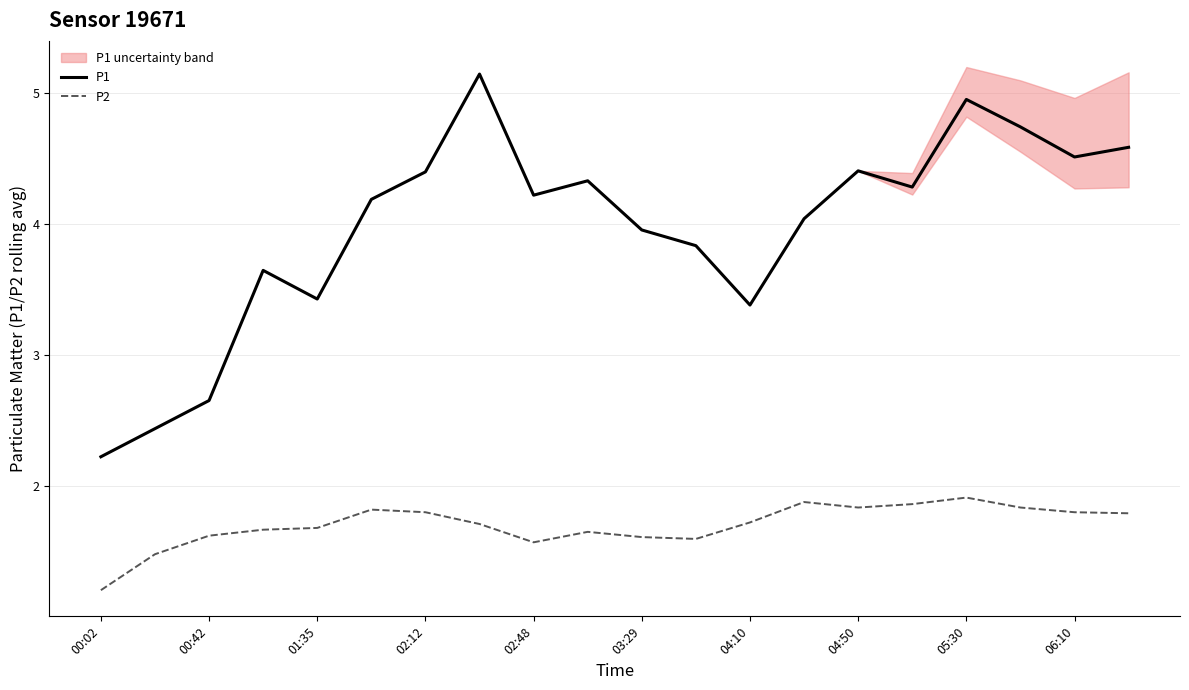

Is the value of P2 at 02:12 greater than the value of P1 at 06:10?

No